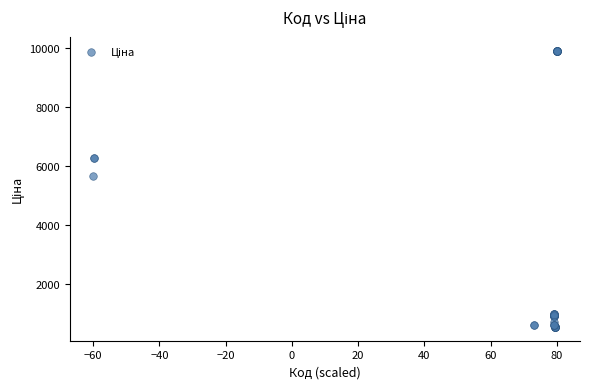

What Y value in the scatter plot is closest to 5221?

5636.0